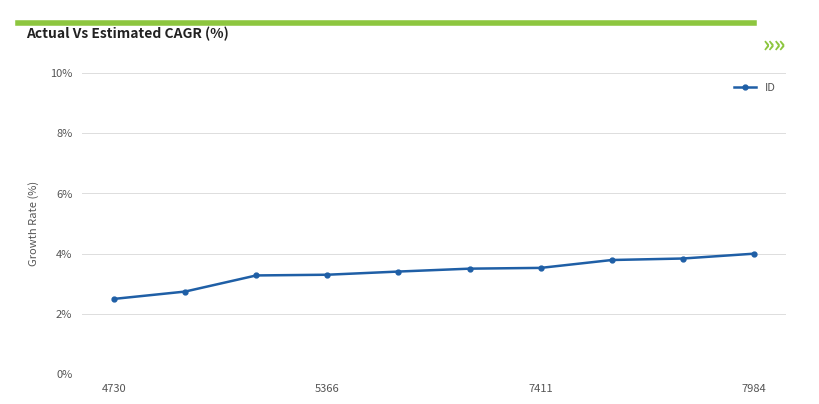

How many values exceed 3?

8